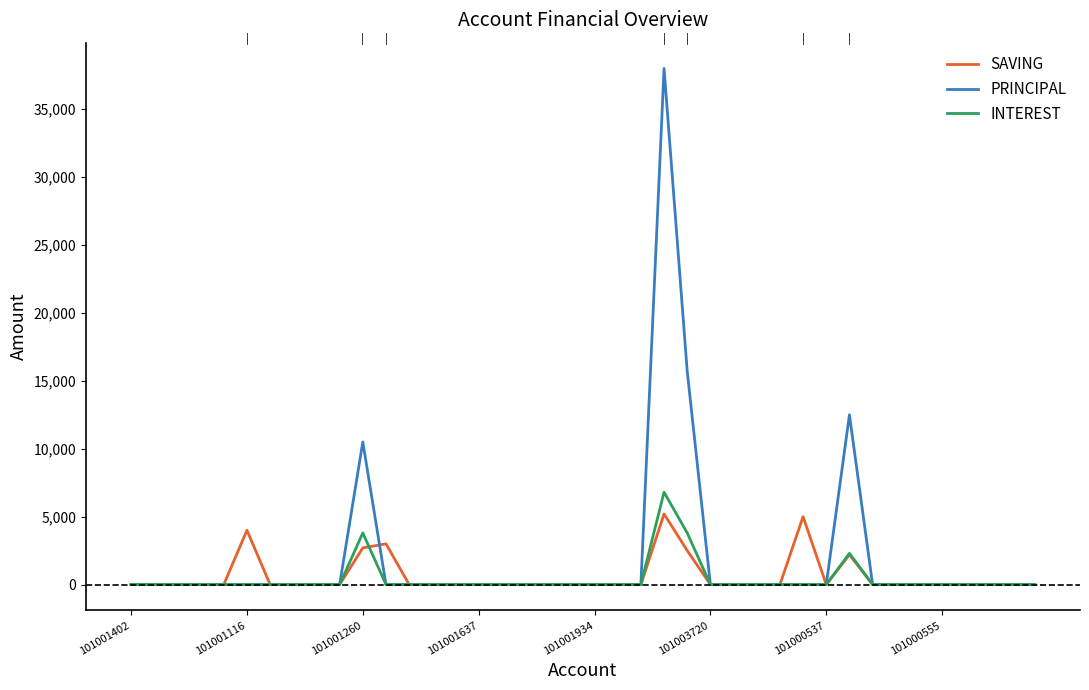

Reading right to left, what are all the values shown in this chart?

SAVING: 0	0	0	0	0	0	0	0	2200	0	5000	0	0	0	0	2500	5200	0	0	0	0	0	0	0	0	0	0	0	3000	2700	0	0	0	0	4000	0	0	0	0	0
PRINCIPAL: 0	0	0	0	0	0	0	0	12500	0	0	0	0	0	0	15700	38000	0	0	0	0	0	0	0	0	0	0	0	0	10500	0	0	0	0	0	0	0	0	0	0
INTEREST: 0	0	0	0	0	0	0	0	2300	0	0	0	0	0	0	3800	6800	0	0	0	0	0	0	0	0	0	0	0	0	3800	0	0	0	0	0	0	0	0	0	0